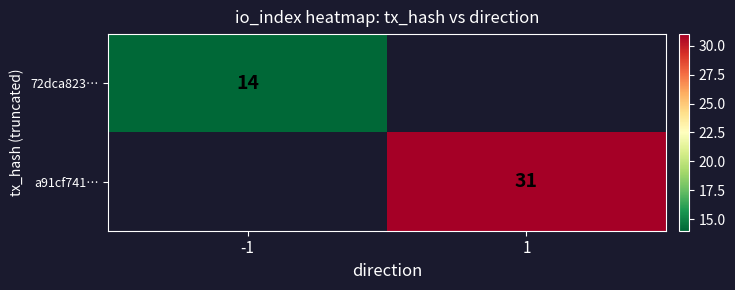

Is the value of a91cf741… at 1 greater than the value of 72dca823… at -1?

Yes